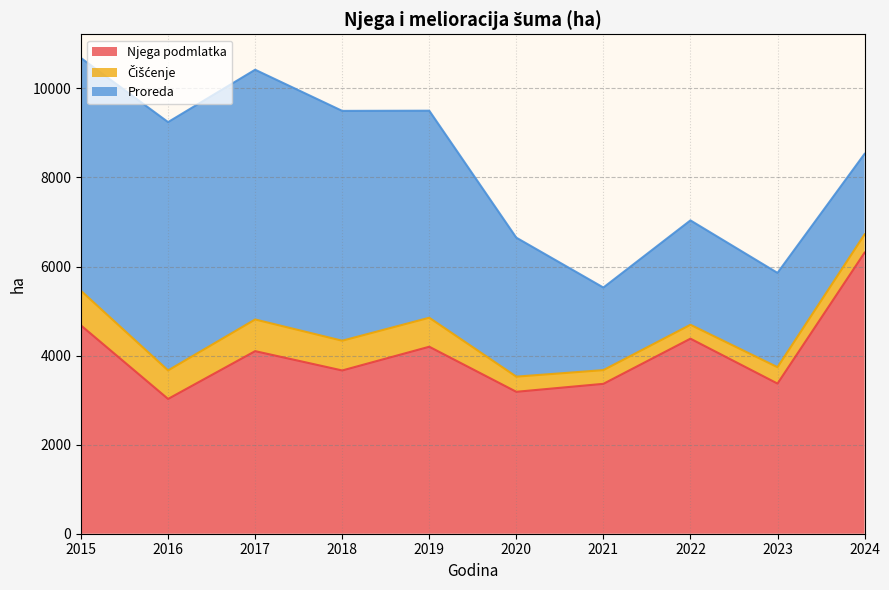

Rank the series at 2021 from highest to lowest value.

Njega podmlatka, Proreda, Čišćenje